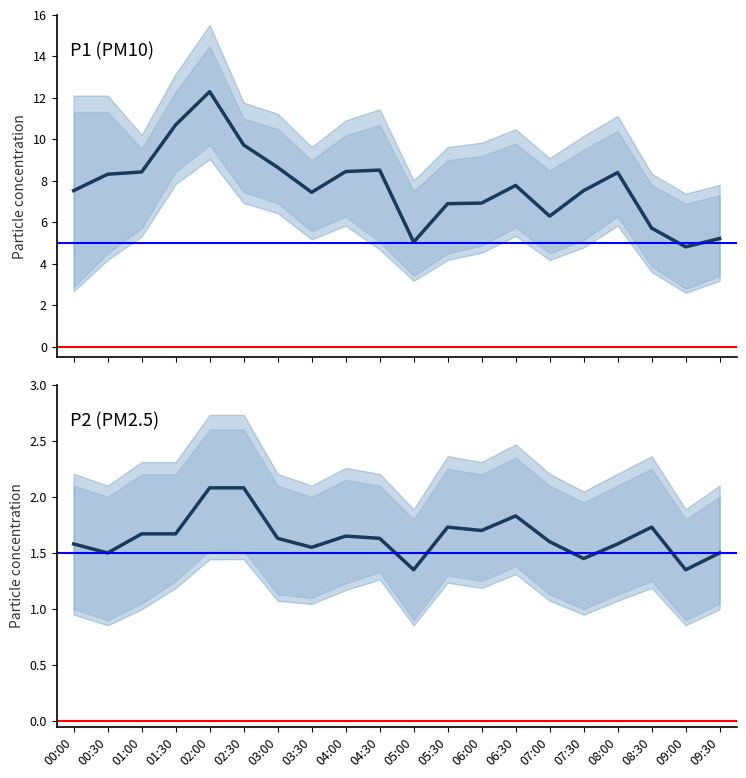

At which category is the sum across all series the highest?

02:00